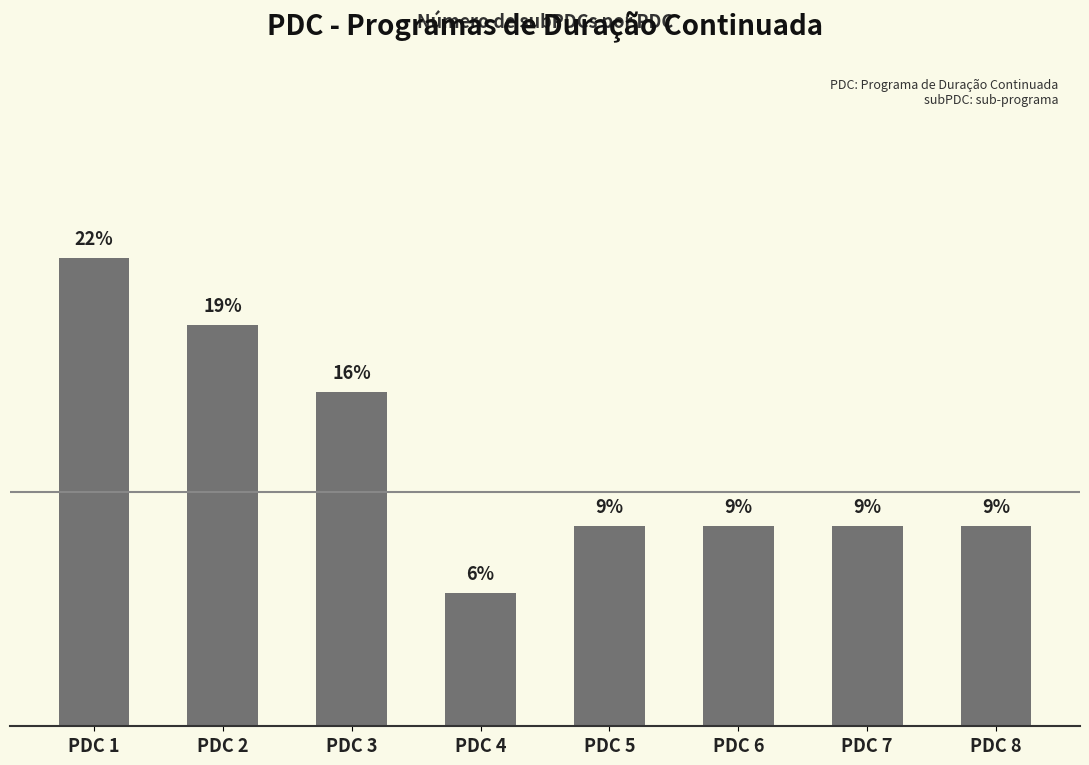

Reading right to left, what are all the values shown in this chart?

PDC 8=3	PDC 7=3	PDC 6=3	PDC 5=3	PDC 4=2	PDC 3=5	PDC 2=6	PDC 1=7